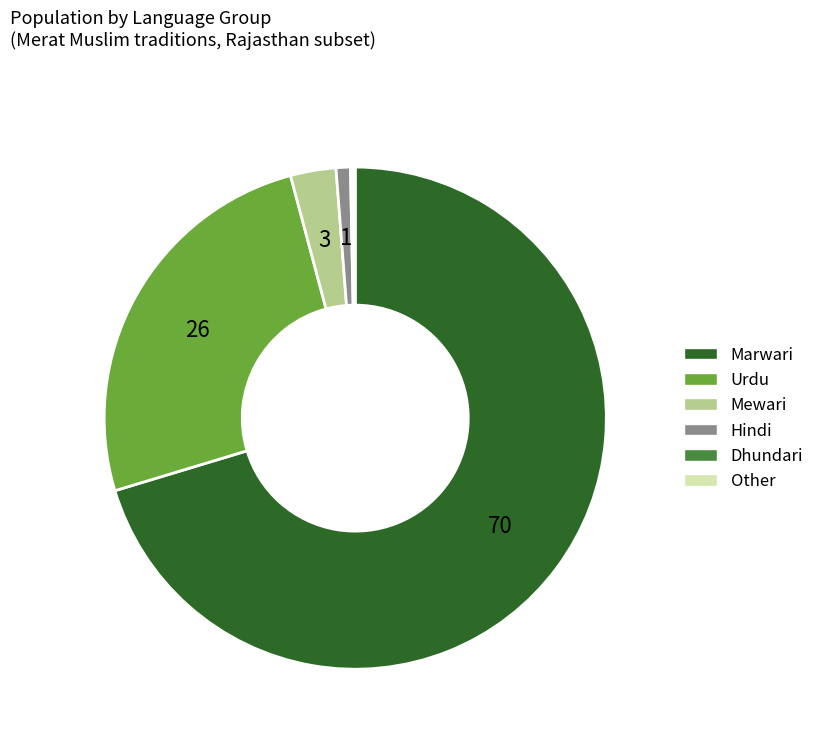

Approximately how many times larger is the value at Marwari compared to Urdu?

2.8